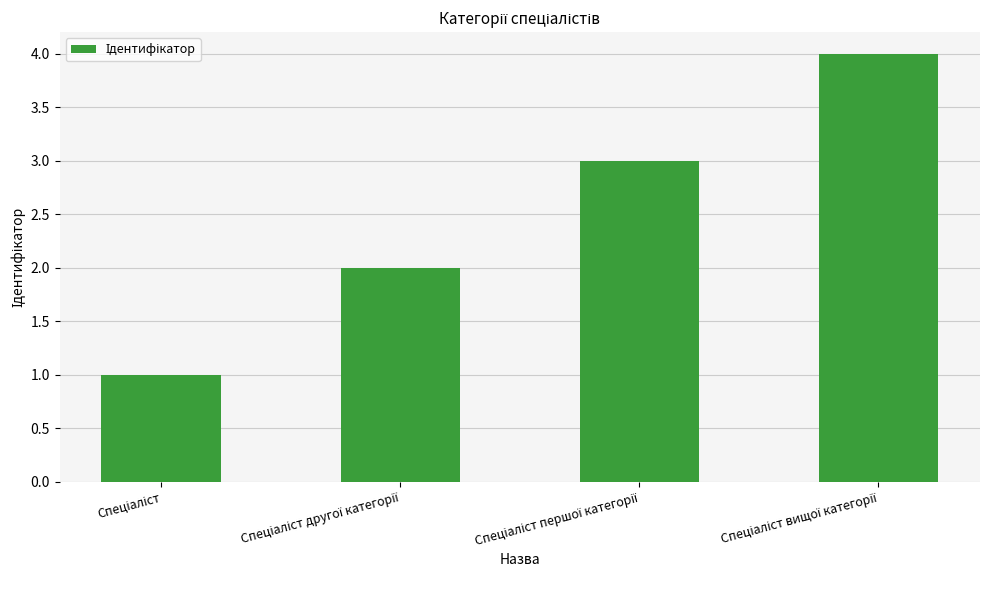

What is the greatest value displayed?

4